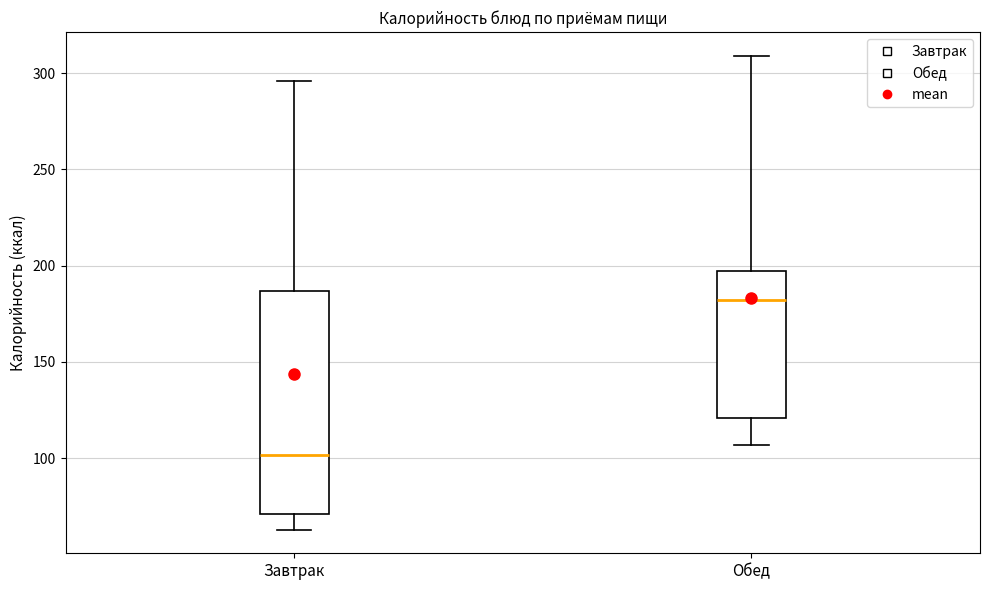

Reading left to right, read every box against the y-axis: the position of its median line, the range the box covers, and the ends of its whiskers. The values are not printed on the chart, so give them approximately, as read against the axis.

Завтрак: median 100, box 70 to 185, whiskers 65 to 295
Обед: median 180, box 120 to 195, whiskers 105 to 310